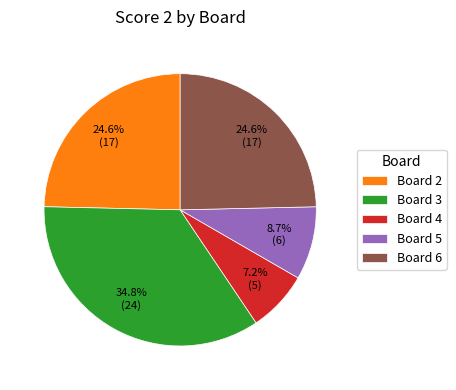

Does any single category account for the majority?

No